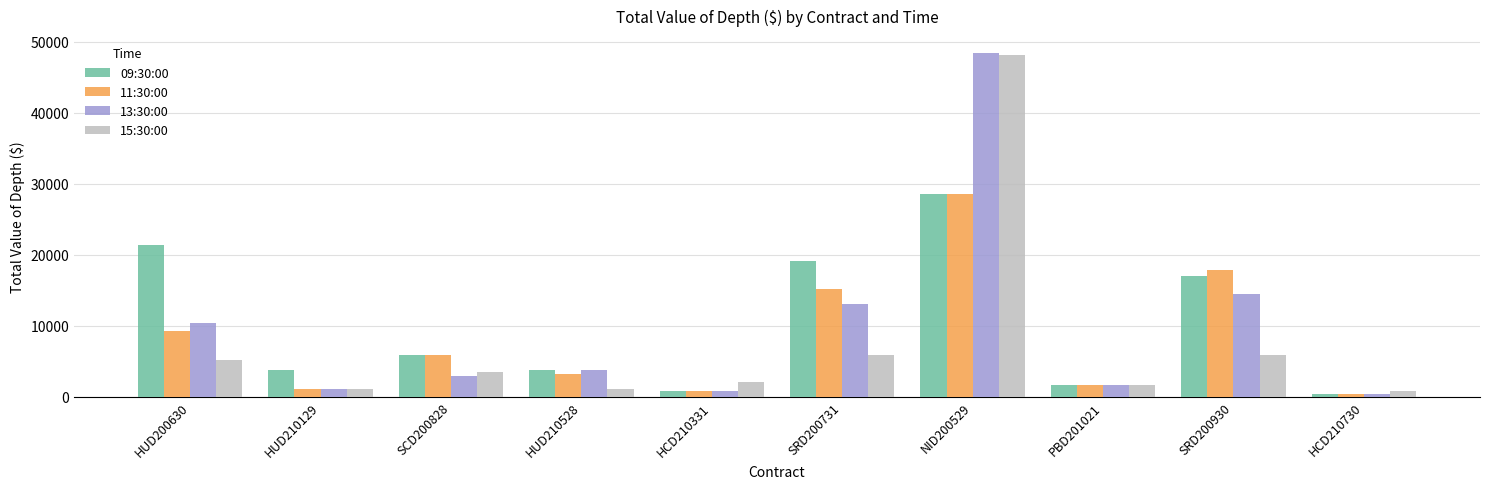

Is it true that 15:30:00 equals 1075.0 at HUD210528?

True